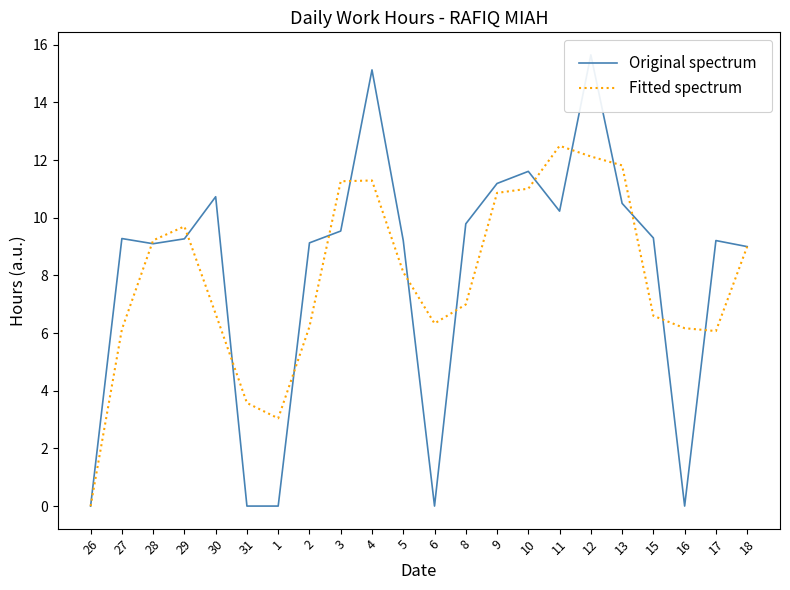

What is the average value of the Original spectrum series?

8.1